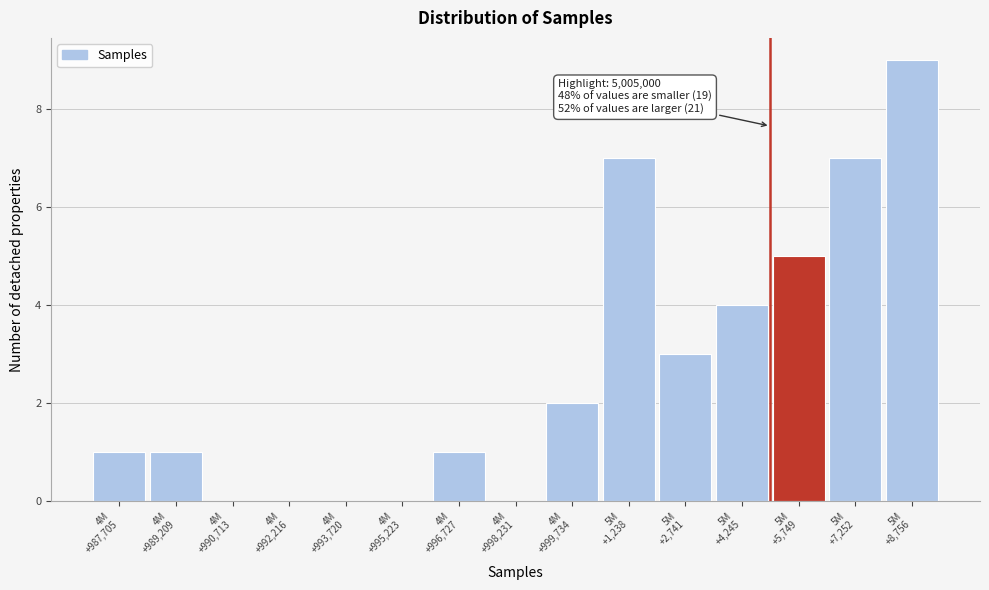

What is the greatest value displayed?

9